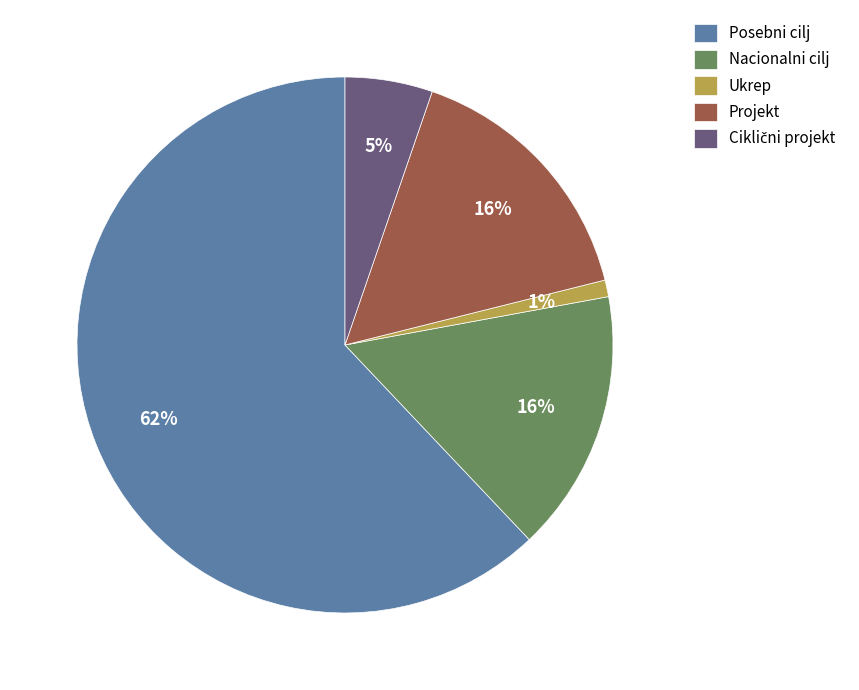

To the nearest percent, what portion does Posebni cilj represent?

62%